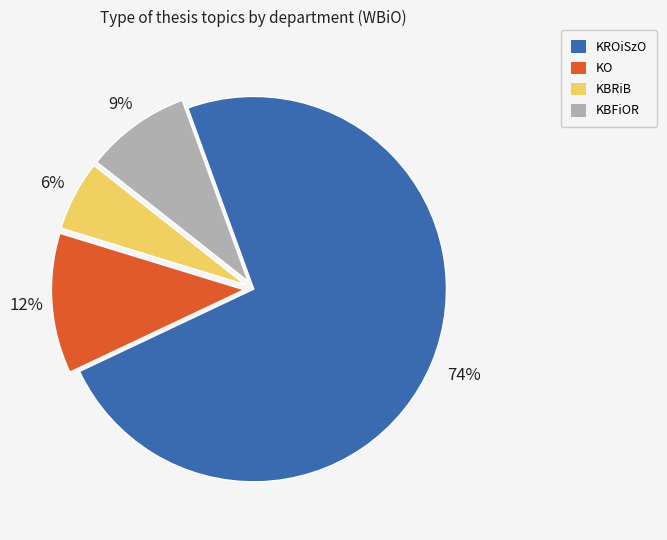

Is it true that KBRiB is 1% of the pie?

False